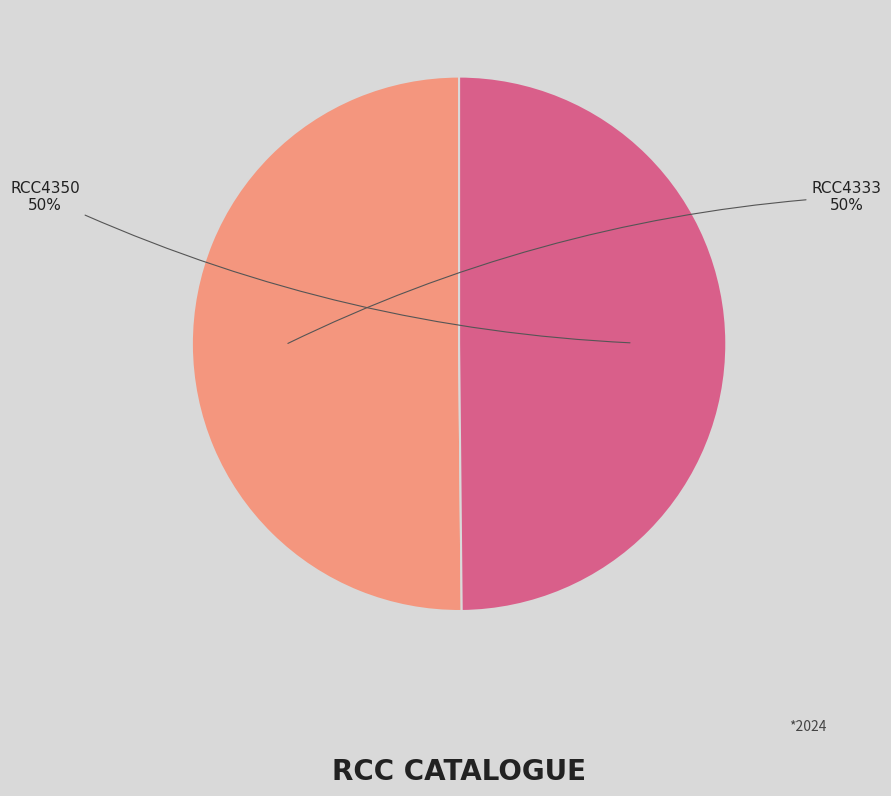

Do RCC4350 and RCC4333 together represent more than half of the pie?

Yes